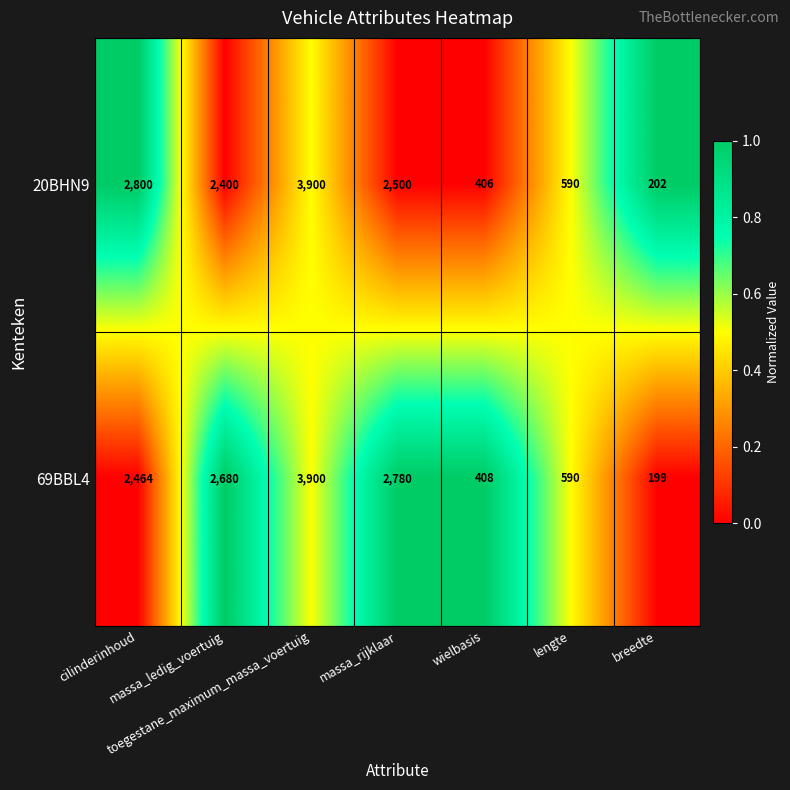

What is the minimum value for 20BHN9?

202